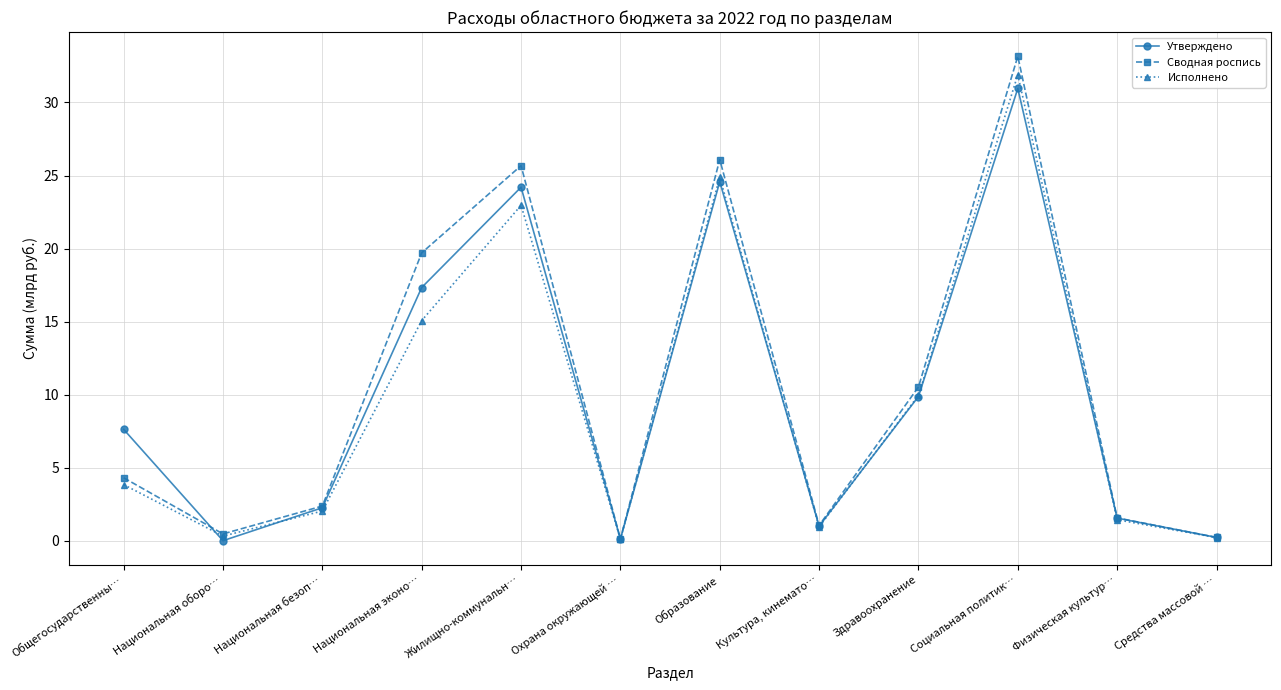

What is the total value across all series at Образование?

75.5